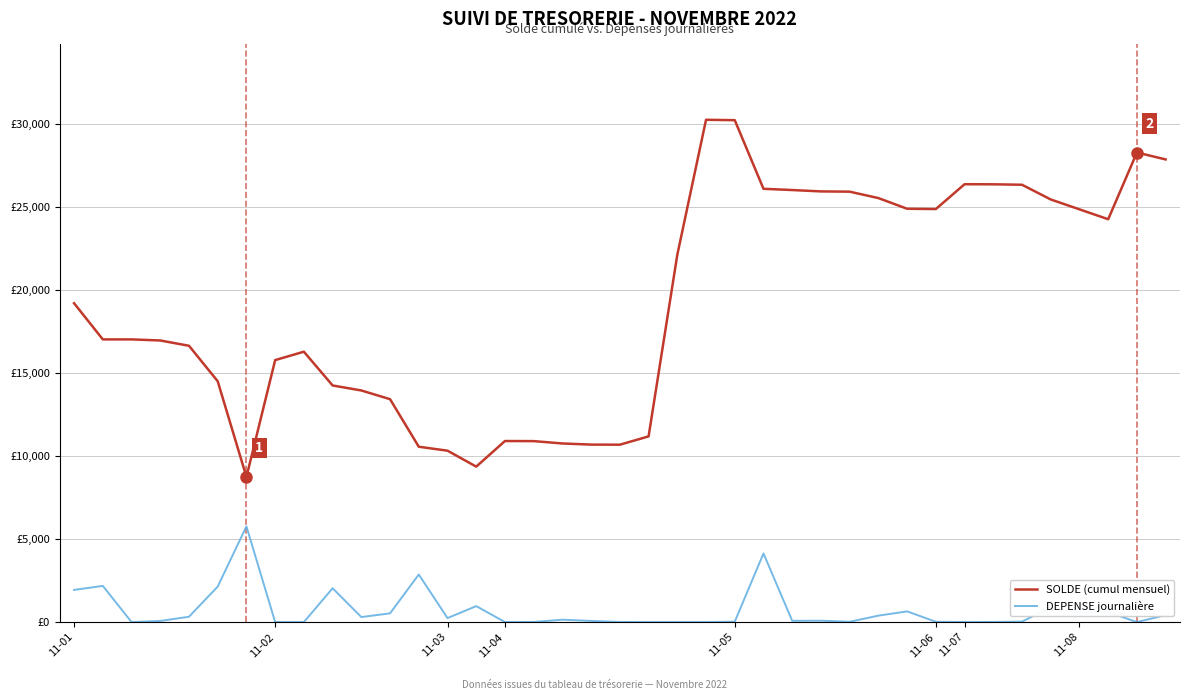

What are all the series names shown in the legend?

SOLDE (cumul mensuel), DEPENSE journalière